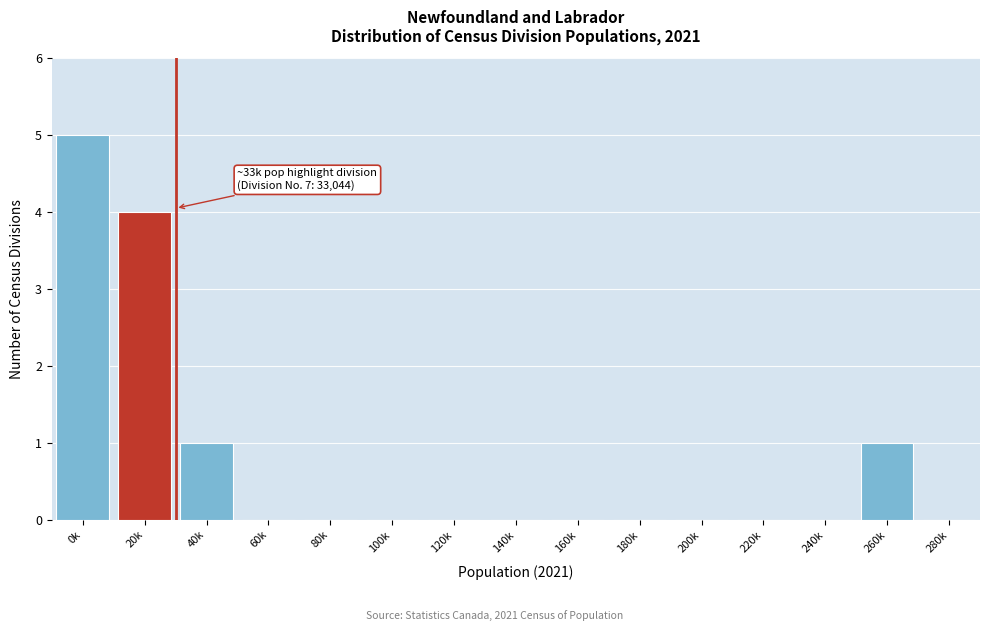

Reading left to right, list all the values displayed in this chart.

0k=5	20k=4	40k=1	60k=0	80k=0	100k=0	120k=0	140k=0	160k=0	180k=0	200k=0	220k=0	240k=0	260k=1	280k=0